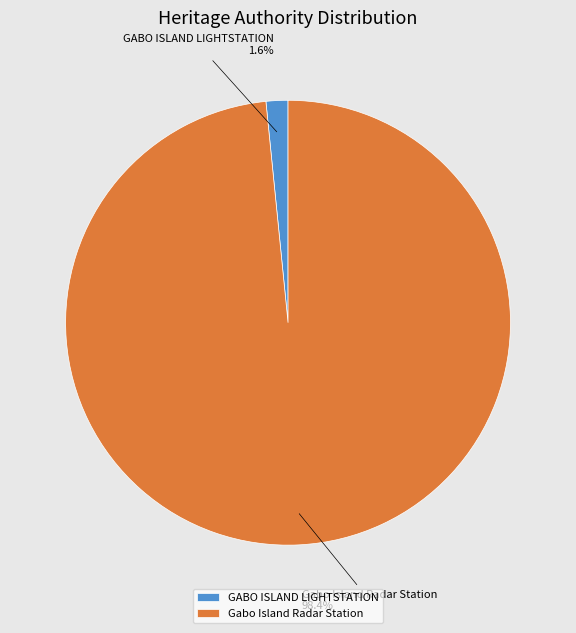

How much of the chart is everything except Gabo Island Radar Station?

1.6%